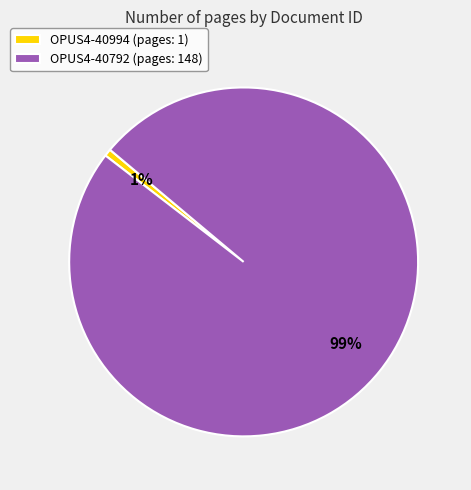

Does OPUS4-40994 account for over 50% of the chart?

No